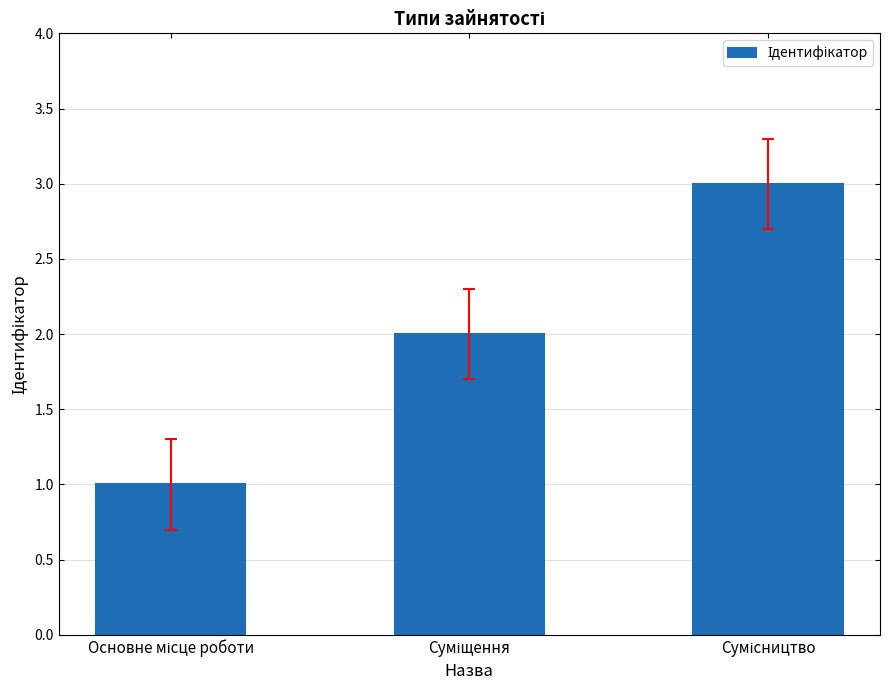

What is the sum of all values?

6